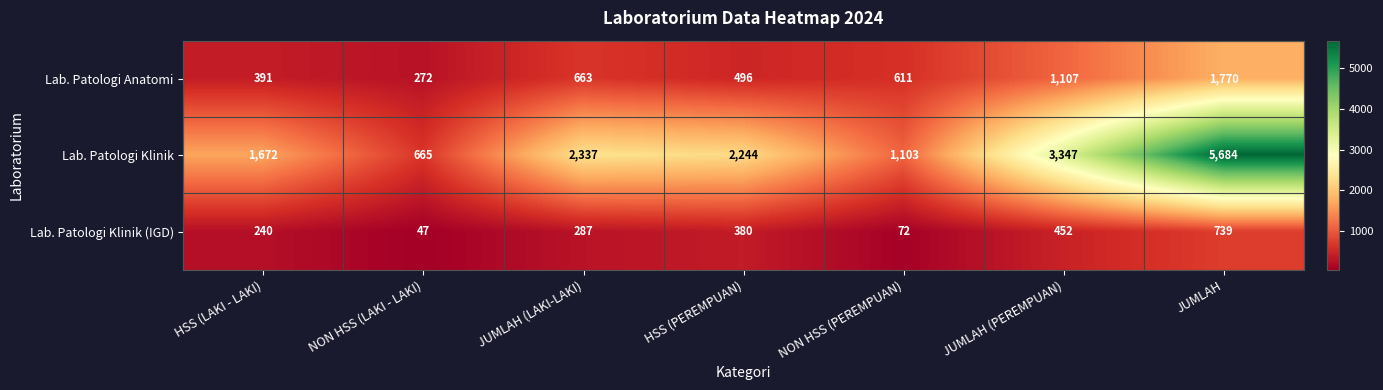

Rank the series at NON HSS (PEREMPUAN) from lowest to highest value.

Lab. Patologi Klinik (IGD), Lab. Patologi Anatomi, Lab. Patologi Klinik